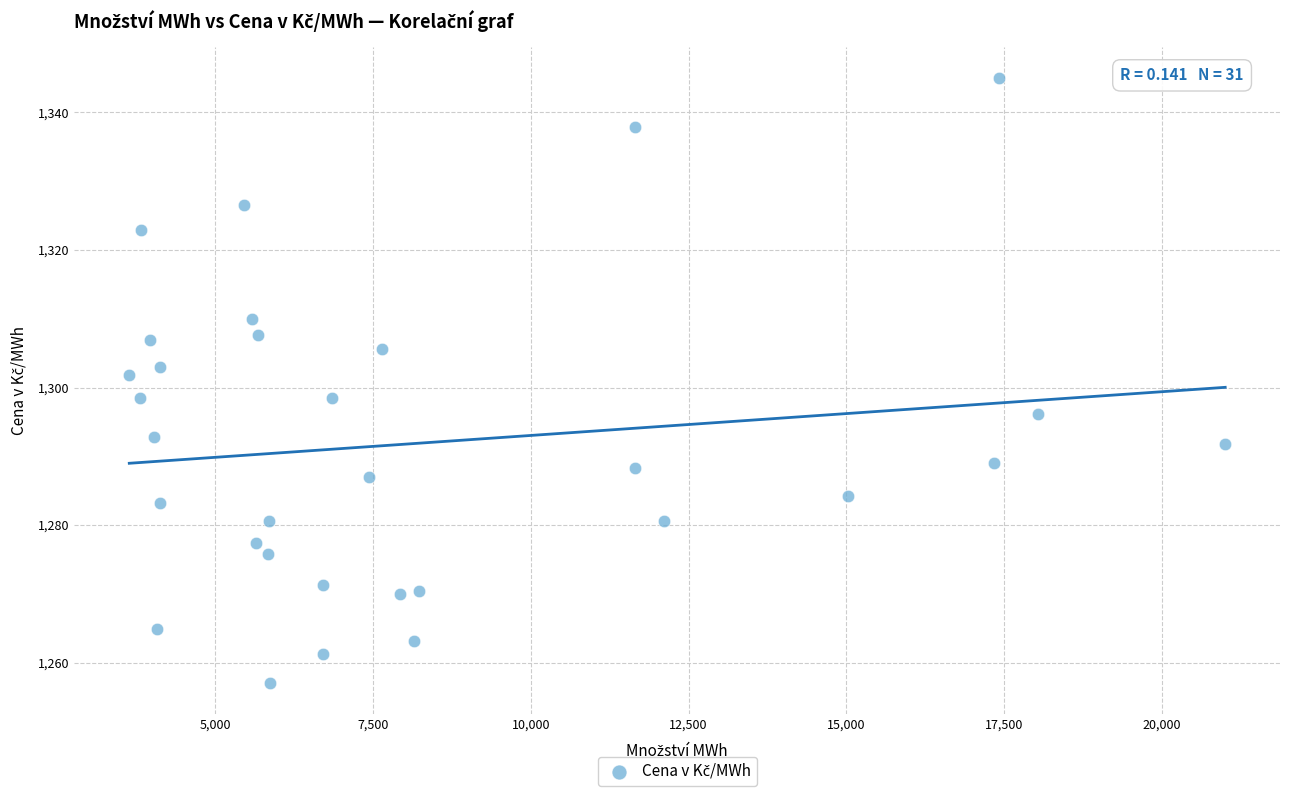

What is the range of X values (max minus min)?

17366.8